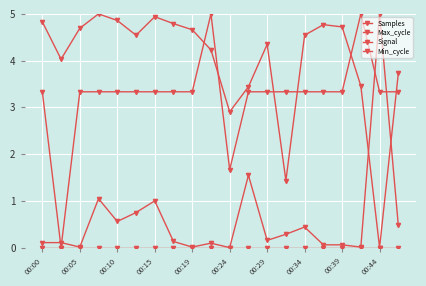

Is this an area chart (filled region under the line)?

No